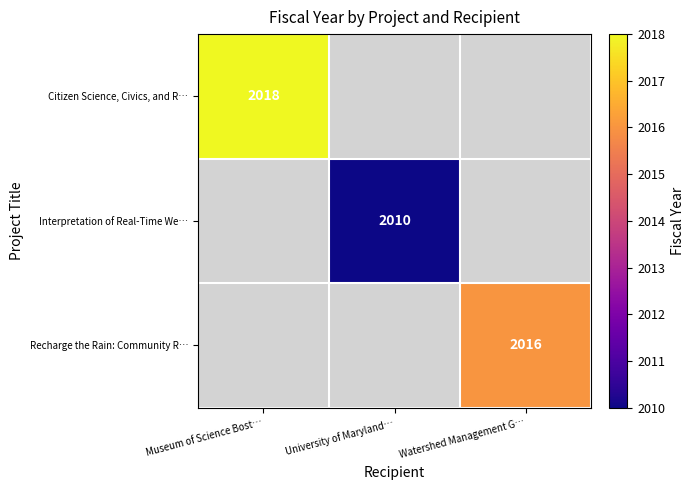

True or false: Interpretation of Real-Time We… has a value of 2010 at University of Maryland….

True